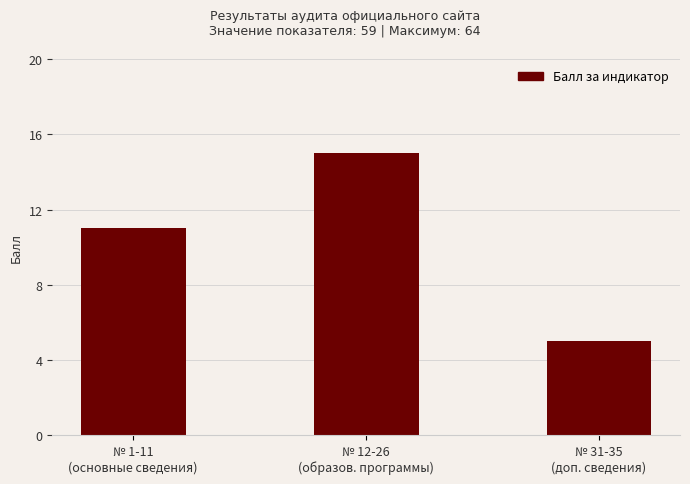

How many data points does each series have?

3